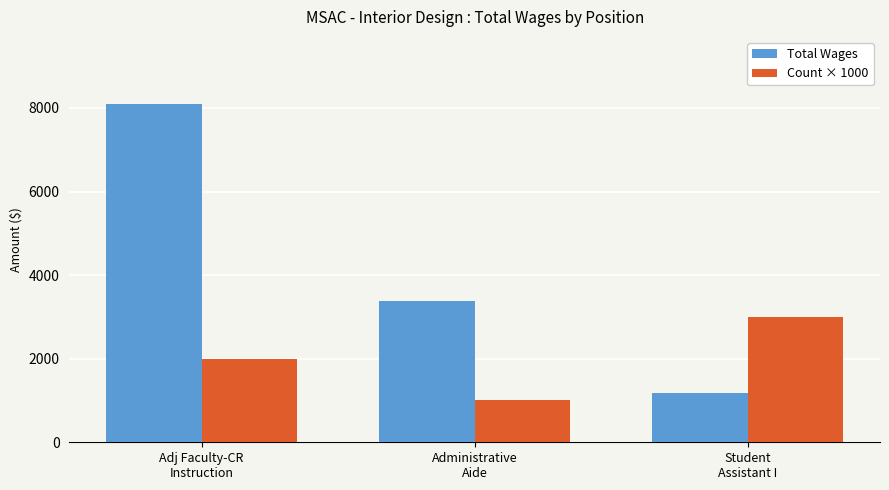

Which category has the lowest value across all series?

Administrative
Aide